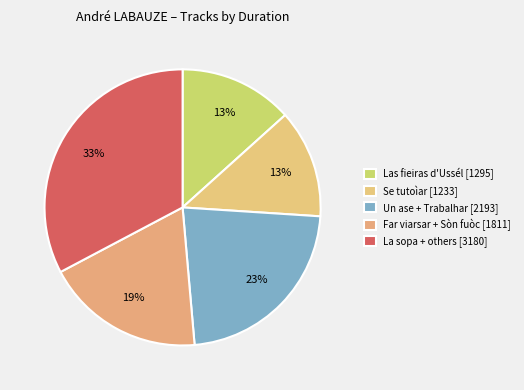

How many slices are in this pie chart?

5